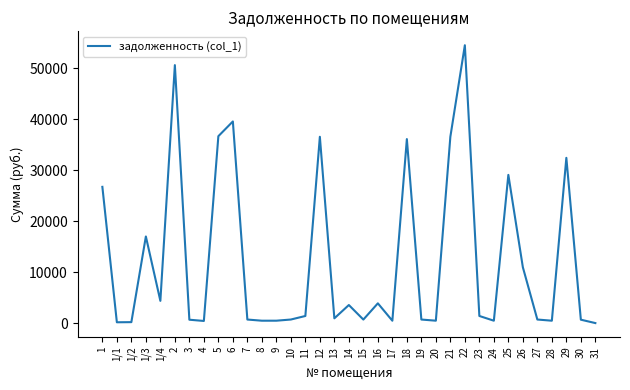

What is the maximum value shown in the chart?

54523.5